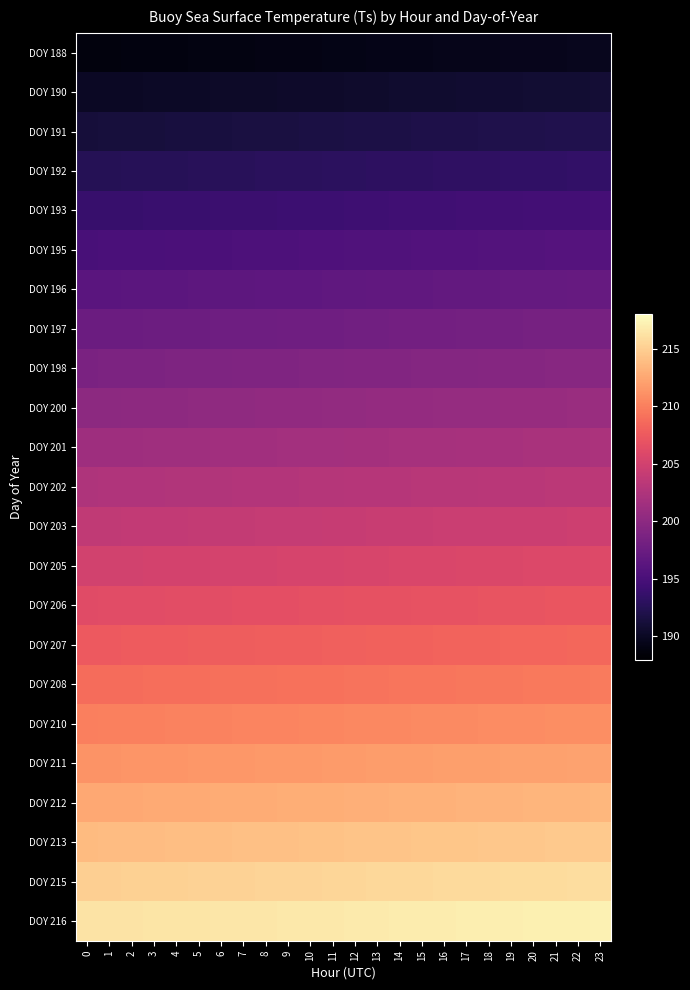

Reading left to right, extract all data points from this chart.

DOY 188: 0=188.8	1=188.8	2=188.8	3=188.9	4=188.9	5=189.0	6=189.0	7=189.0	8=189.1	9=189.1	10=189.2	11=189.2	12=189.2	13=189.3	14=189.3	15=189.4	16=189.4	17=189.5	18=189.5	19=189.5	20=189.6	21=189.6	22=189.7	23=189.7
DOY 190: 0=190.0	1=190.0	2=190.1	3=190.1	4=190.2	5=190.2	6=190.2	7=190.3	8=190.3	9=190.4	10=190.4	11=190.5	12=190.5	13=190.5	14=190.6	15=190.6	16=190.7	17=190.7	18=190.8	19=190.8	20=190.8	21=190.9	22=190.9	23=191.0
DOY 191: 0=191.2	1=191.3	2=191.3	3=191.4	4=191.4	5=191.5	6=191.5	7=191.5	8=191.6	9=191.6	10=191.7	11=191.7	12=191.8	13=191.8	14=191.8	15=191.9	16=191.9	17=192.0	18=192.0	19=192.0	20=192.1	21=192.1	22=192.2	23=192.2
DOY 192: 0=192.5	1=192.5	2=192.6	3=192.6	4=192.7	5=192.7	6=192.8	7=192.8	8=192.8	9=192.9	10=192.9	11=193.0	12=193.0	13=193.0	14=193.1	15=193.1	16=193.2	17=193.2	18=193.2	19=193.3	20=193.3	21=193.4	22=193.4	23=193.5
DOY 193: 0=193.8	1=193.8	2=193.8	3=193.9	4=193.9	5=194.0	6=194.0	7=194.0	8=194.1	9=194.1	10=194.2	11=194.2	12=194.2	13=194.3	14=194.3	15=194.4	16=194.4	17=194.5	18=194.5	19=194.5	20=194.6	21=194.6	22=194.7	23=194.7
DOY 195: 0=195.0	1=195.0	2=195.1	3=195.1	4=195.2	5=195.2	6=195.2	7=195.3	8=195.3	9=195.4	10=195.4	11=195.5	12=195.5	13=195.5	14=195.6	15=195.6	16=195.7	17=195.7	18=195.8	19=195.8	20=195.8	21=195.9	22=195.9	23=196.0
DOY 196: 0=196.2	1=196.3	2=196.3	3=196.4	4=196.4	5=196.5	6=196.5	7=196.5	8=196.6	9=196.6	10=196.7	11=196.7	12=196.8	13=196.8	14=196.8	15=196.9	16=196.9	17=197.0	18=197.0	19=197.0	20=197.1	21=197.1	22=197.2	23=197.2
DOY 197: 0=197.5	1=197.5	2=197.6	3=197.6	4=197.7	5=197.7	6=197.8	7=197.8	8=197.8	9=197.9	10=197.9	11=198.0	12=198.0	13=198.0	14=198.1	15=198.1	16=198.2	17=198.2	18=198.2	19=198.3	20=198.3	21=198.4	22=198.4	23=198.5
DOY 198: 0=198.8	1=198.8	2=198.8	3=198.9	4=198.9	5=199.0	6=199.0	7=199.0	8=199.1	9=199.1	10=199.2	11=199.2	12=199.2	13=199.3	14=199.3	15=199.4	16=199.4	17=199.5	18=199.5	19=199.5	20=199.6	21=199.6	22=199.7	23=199.7
DOY 200: 0=200.0	1=200.0	2=200.1	3=200.1	4=200.2	5=200.2	6=200.2	7=200.3	8=200.3	9=200.4	10=200.4	11=200.5	12=200.5	13=200.5	14=200.6	15=200.6	16=200.7	17=200.7	18=200.8	19=200.8	20=200.8	21=200.9	22=200.9	23=201.0
DOY 201: 0=201.2	1=201.3	2=201.3	3=201.4	4=201.4	5=201.5	6=201.5	7=201.5	8=201.6	9=201.6	10=201.7	11=201.7	12=201.8	13=201.8	14=201.8	15=201.9	16=201.9	17=202.0	18=202.0	19=202.0	20=202.1	21=202.1	22=202.2	23=202.2
DOY 202: 0=202.5	1=202.5	2=202.6	3=202.6	4=202.7	5=202.7	6=202.8	7=202.8	8=202.8	9=202.9	10=202.9	11=203.0	12=203.0	13=203.0	14=203.1	15=203.1	16=203.2	17=203.2	18=203.2	19=203.3	20=203.3	21=203.4	22=203.4	23=203.5
DOY 203: 0=203.8	1=203.8	2=203.8	3=203.9	4=203.9	5=204.0	6=204.0	7=204.0	8=204.1	9=204.1	10=204.2	11=204.2	12=204.2	13=204.3	14=204.3	15=204.4	16=204.4	17=204.5	18=204.5	19=204.5	20=204.6	21=204.6	22=204.7	23=204.7
DOY 205: 0=205.0	1=205.0	2=205.1	3=205.1	4=205.2	5=205.2	6=205.2	7=205.3	8=205.3	9=205.4	10=205.4	11=205.5	12=205.5	13=205.5	14=205.6	15=205.6	16=205.7	17=205.7	18=205.8	19=205.8	20=205.8	21=205.9	22=205.9	23=206.0
DOY 206: 0=206.2	1=206.3	2=206.3	3=206.4	4=206.4	5=206.5	6=206.5	7=206.5	8=206.6	9=206.6	10=206.7	11=206.7	12=206.8	13=206.8	14=206.8	15=206.9	16=206.9	17=207.0	18=207.0	19=207.0	20=207.1	21=207.1	22=207.2	23=207.2
DOY 207: 0=207.5	1=207.5	2=207.6	3=207.6	4=207.7	5=207.7	6=207.8	7=207.8	8=207.8	9=207.9	10=207.9	11=208.0	12=208.0	13=208.0	14=208.1	15=208.1	16=208.2	17=208.2	18=208.2	19=208.3	20=208.3	21=208.4	22=208.4	23=208.5
DOY 208: 0=208.8	1=208.8	2=208.8	3=208.9	4=208.9	5=209.0	6=209.0	7=209.0	8=209.1	9=209.1	10=209.2	11=209.2	12=209.2	13=209.3	14=209.3	15=209.4	16=209.4	17=209.5	18=209.5	19=209.5	20=209.6	21=209.6	22=209.7	23=209.7
DOY 210: 0=210.0	1=210.0	2=210.1	3=210.1	4=210.2	5=210.2	6=210.2	7=210.3	8=210.3	9=210.4	10=210.4	11=210.5	12=210.5	13=210.5	14=210.6	15=210.6	16=210.7	17=210.7	18=210.8	19=210.8	20=210.8	21=210.9	22=210.9	23=211.0
DOY 211: 0=211.2	1=211.3	2=211.3	3=211.4	4=211.4	5=211.5	6=211.5	7=211.5	8=211.6	9=211.6	10=211.7	11=211.7	12=211.8	13=211.8	14=211.8	15=211.9	16=211.9	17=212.0	18=212.0	19=212.0	20=212.1	21=212.1	22=212.2	23=212.2
DOY 212: 0=212.5	1=212.5	2=212.6	3=212.6	4=212.7	5=212.7	6=212.8	7=212.8	8=212.8	9=212.9	10=212.9	11=213.0	12=213.0	13=213.0	14=213.1	15=213.1	16=213.2	17=213.2	18=213.2	19=213.3	20=213.3	21=213.4	22=213.4	23=213.5
DOY 213: 0=213.8	1=213.8	2=213.8	3=213.9	4=213.9	5=214.0	6=214.0	7=214.0	8=214.1	9=214.1	10=214.2	11=214.2	12=214.2	13=214.3	14=214.3	15=214.4	16=214.4	17=214.5	18=214.5	19=214.5	20=214.6	21=214.6	22=214.7	23=214.7
DOY 215: 0=215.0	1=215.0	2=215.1	3=215.1	4=215.2	5=215.2	6=215.2	7=215.3	8=215.3	9=215.4	10=215.4	11=215.5	12=215.5	13=215.5	14=215.6	15=215.6	16=215.7	17=215.7	18=215.8	19=215.8	20=215.8	21=215.9	22=215.9	23=216.0
DOY 216: 0=216.2	1=216.3	2=216.3	3=216.4	4=216.4	5=216.5	6=216.5	7=216.5	8=216.6	9=216.6	10=216.7	11=216.7	12=216.8	13=216.8	14=216.8	15=216.9	16=216.9	17=217.0	18=217.0	19=217.0	20=217.1	21=217.1	22=217.2	23=217.2